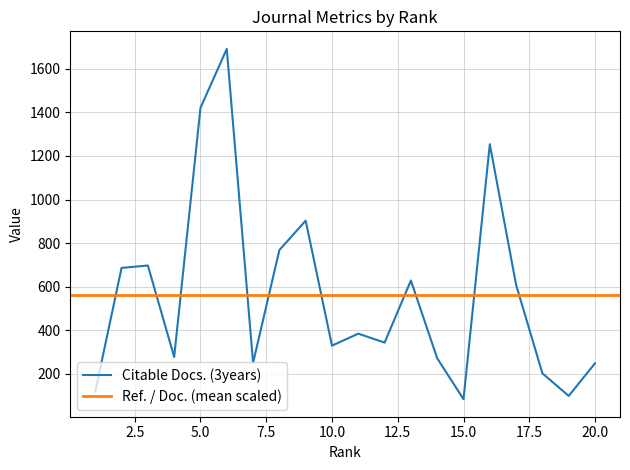

Reading right to left, list all the values displayed in this chart.

248	98	202	608	1254	83	271	628	343	384	329	903	768	250	1692	1421	277	697	686	118